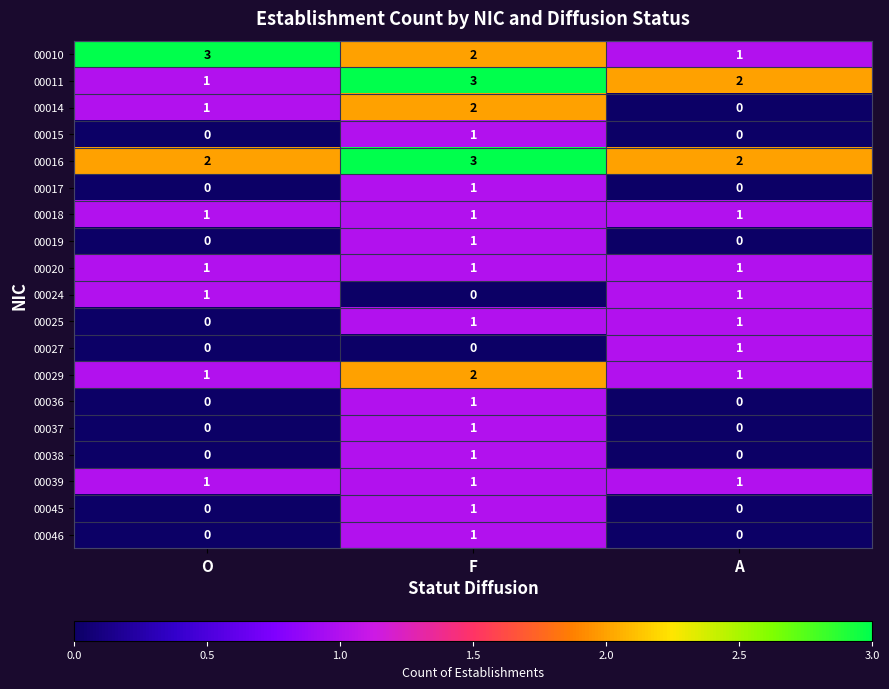

Between O and F, which series saw the biggest shift?

00011